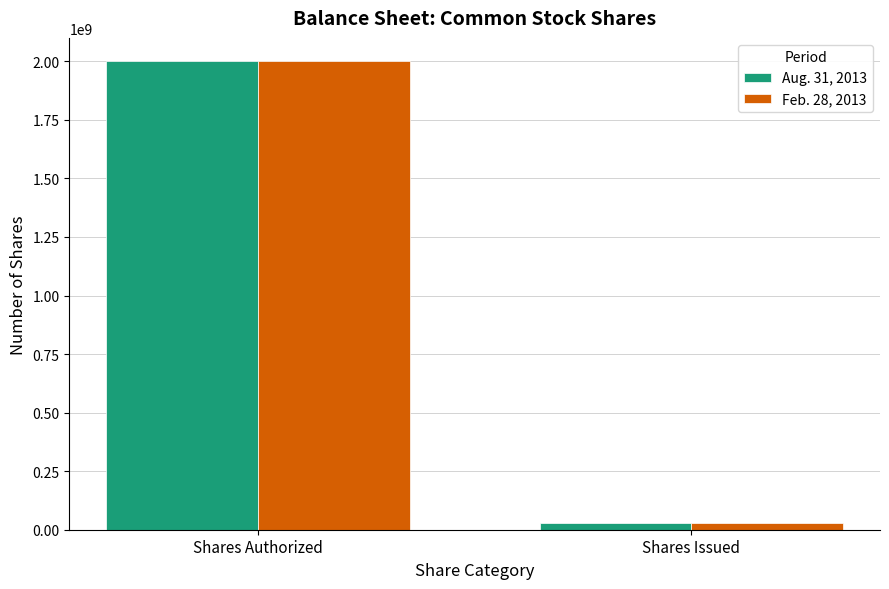

Is it true that Feb. 28, 2013 equals 3248718388 at Shares Authorized?

False